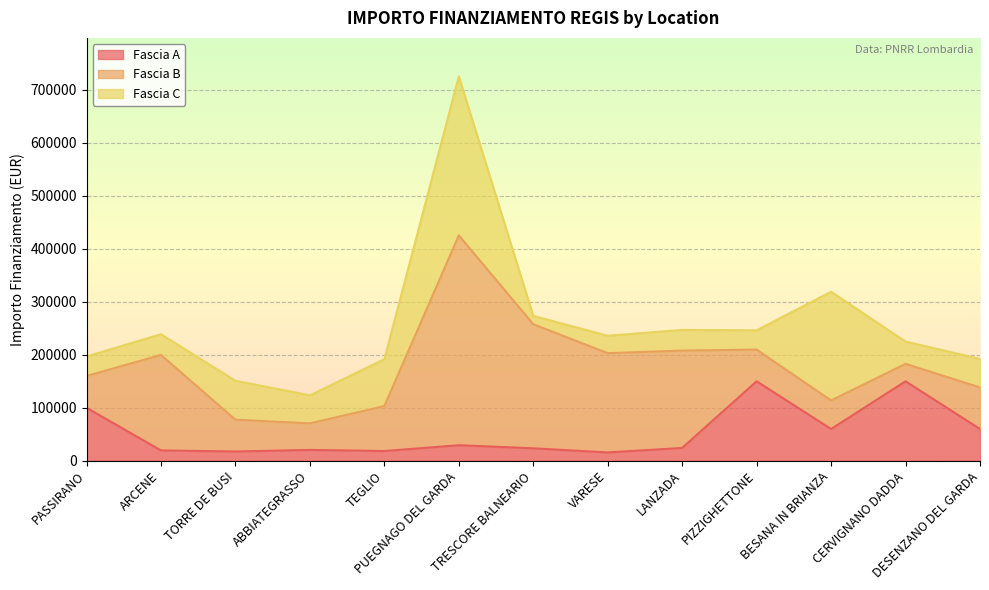

Read the Fascia C value at CERVIGNANO DADDA.

42066.0